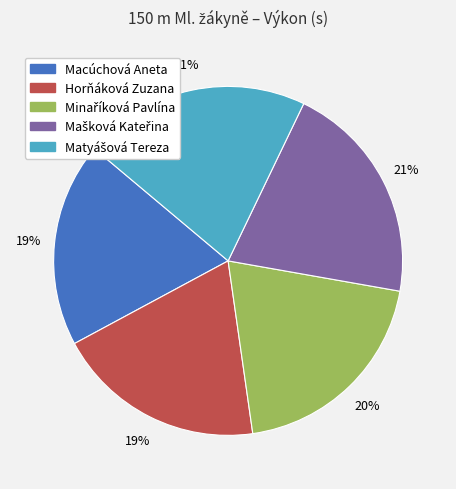

To the nearest percent, what is the average slice percentage?

20%